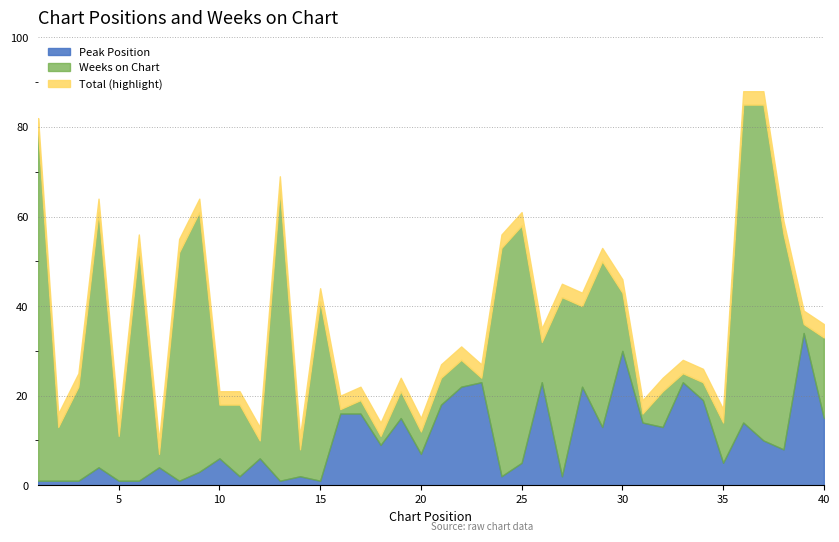

Does the chart have visible grid lines?

Yes